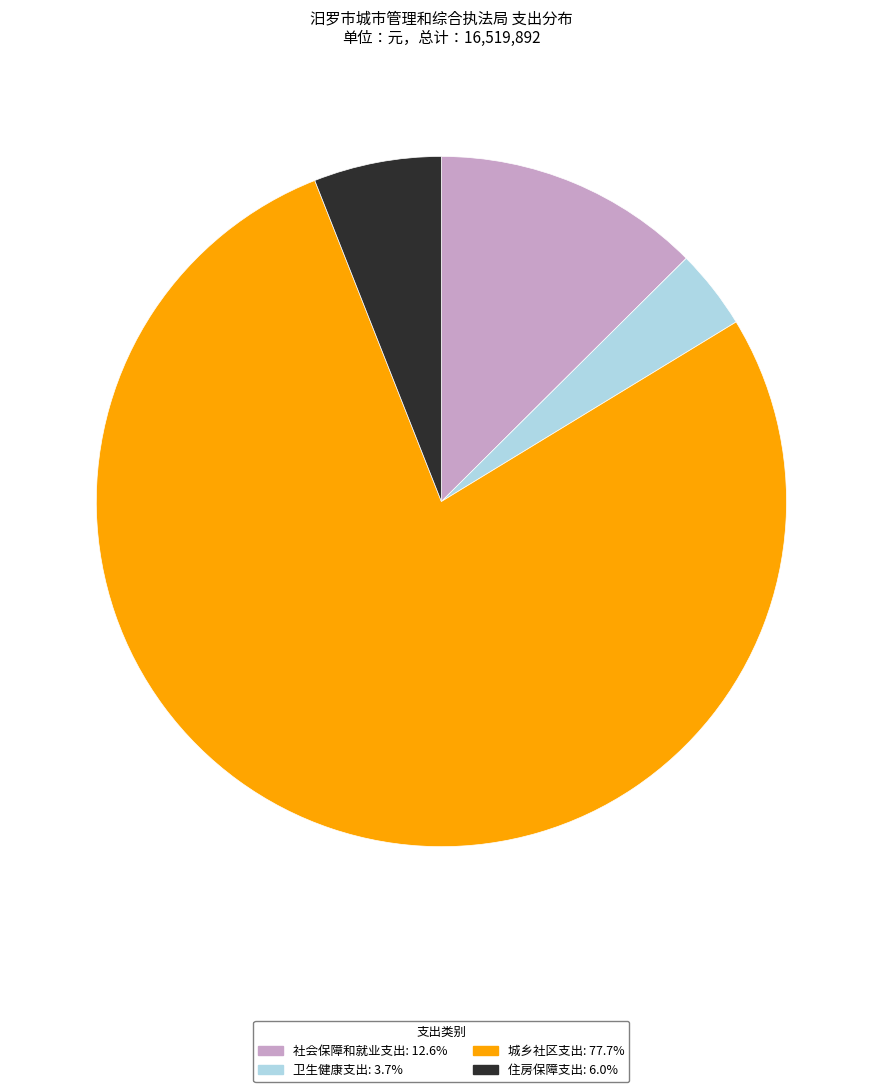

Rank the categories by value from lowest to highest.

卫生健康支出, 住房保障支出, 社会保障和就业支出, 城乡社区支出